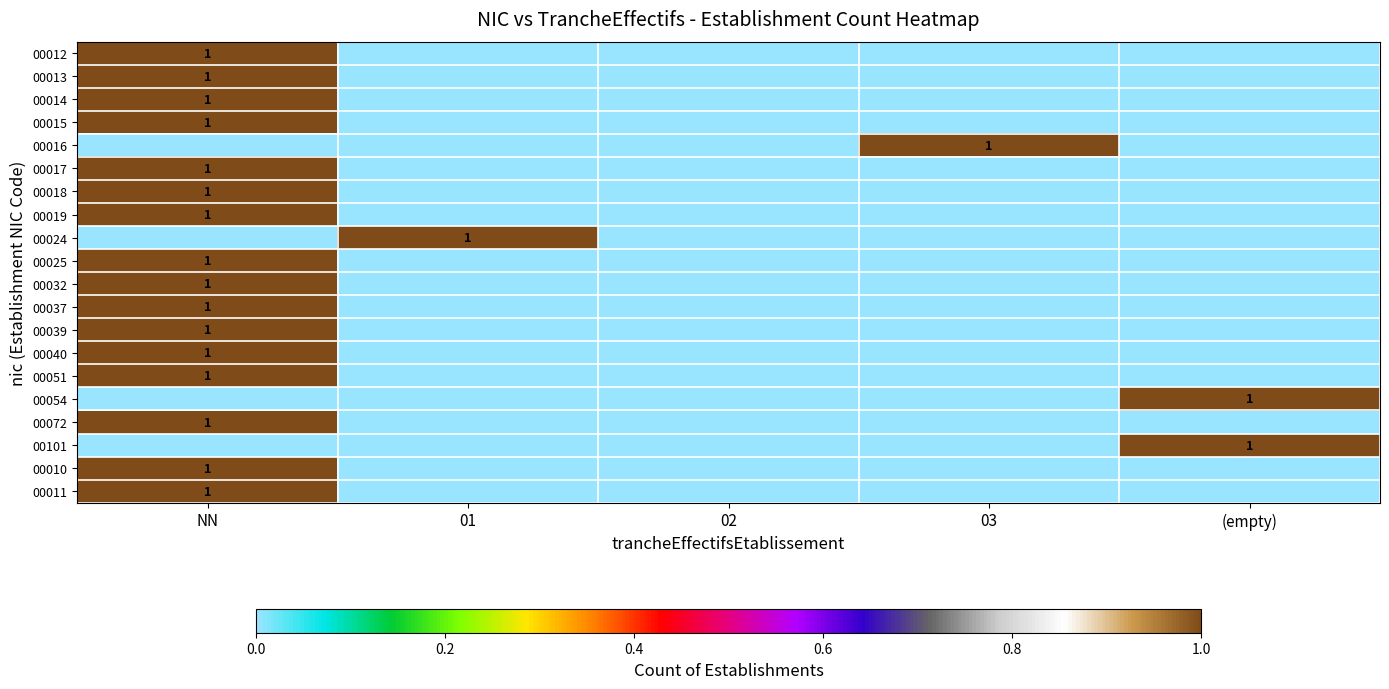

What is the difference between the 00040 values at NN and (empty)?

1